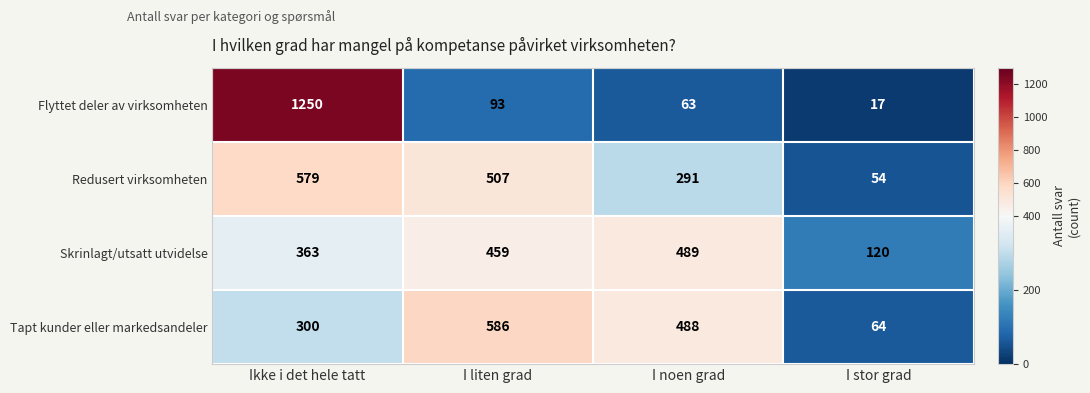

What value does the Skrinlagt/utsatt utvidelse series have at I liten grad?

459